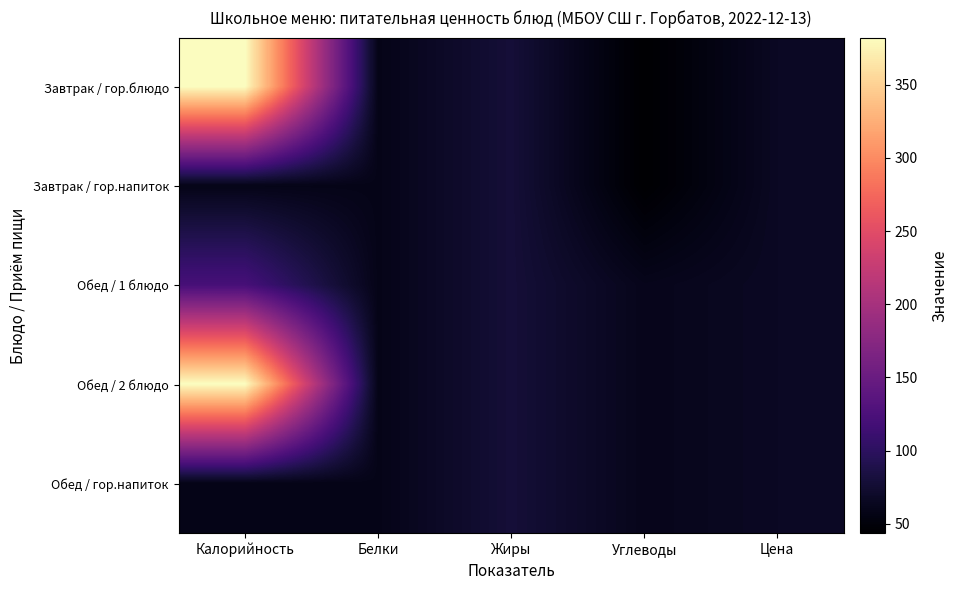

Rank the series by their maximum value, from lowest to highest.

Завтрак / гор.напиток, Обед / гор.напиток, Обед / 1 блюдо, Завтрак / гор.блюдо, Обед / 2 блюдо